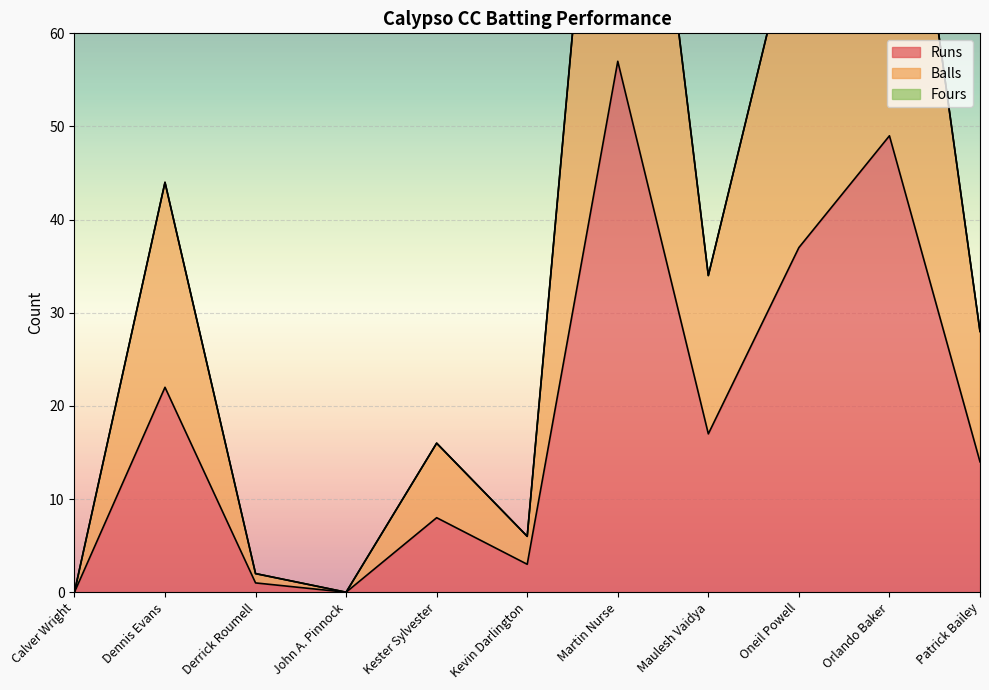

Between Kester Sylvester and Patrick Bailey, which is larger?

Patrick Bailey